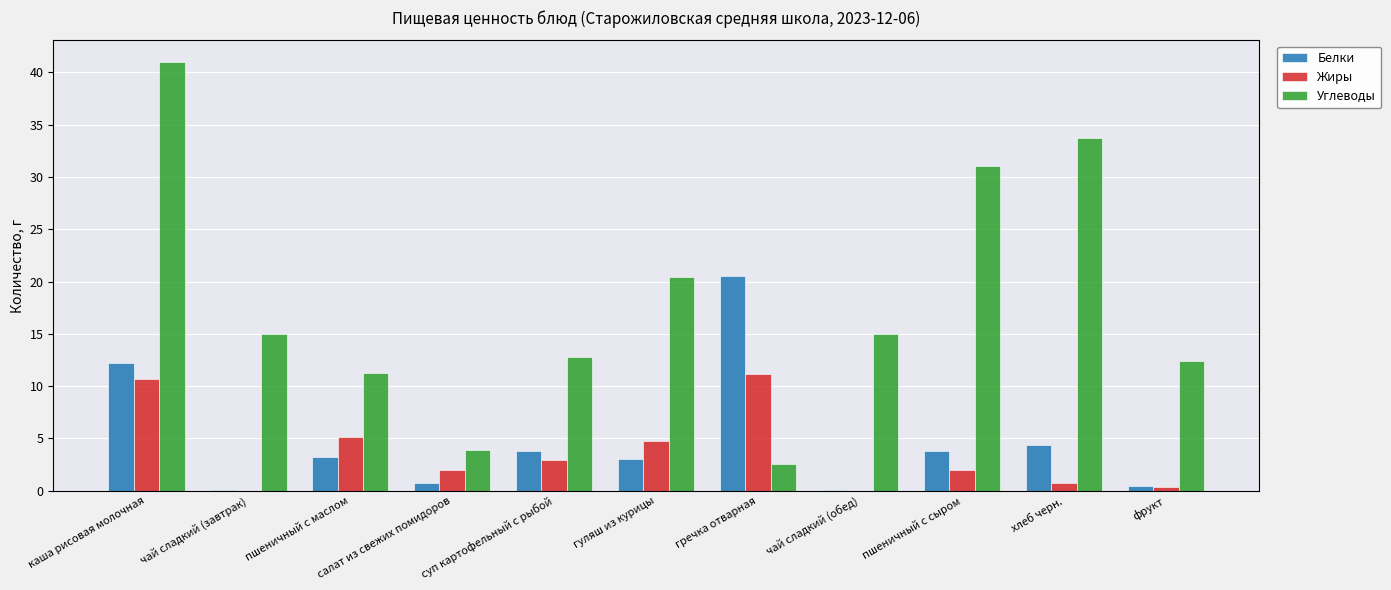

True or false: Жиры has a value of 9.1 at пшеничный с маслом.

False